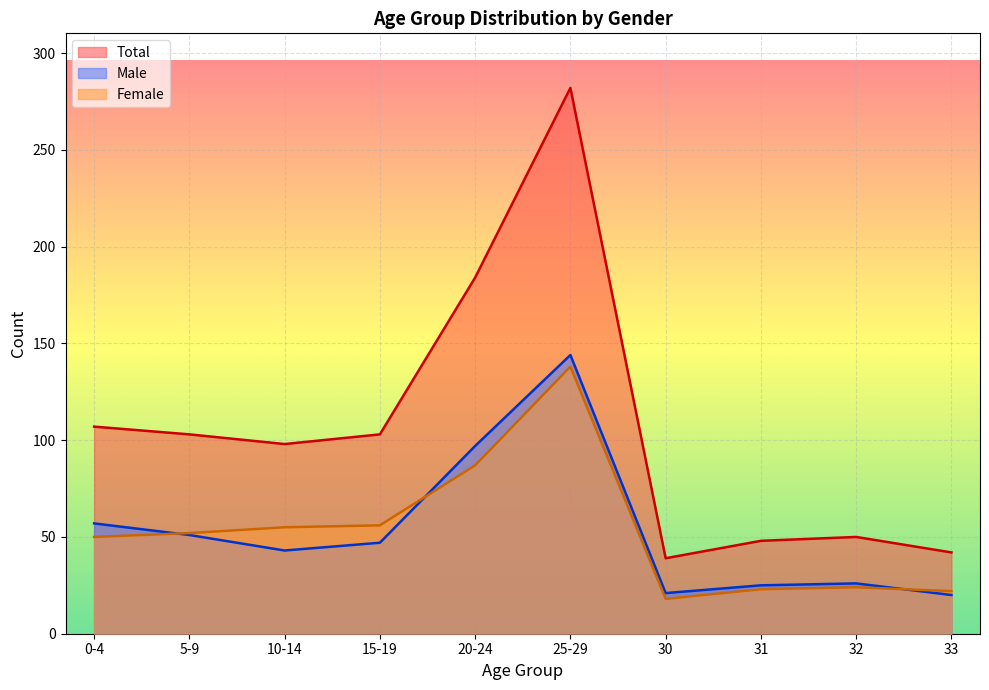

Does the chart display data point markers on the line(s)?

No